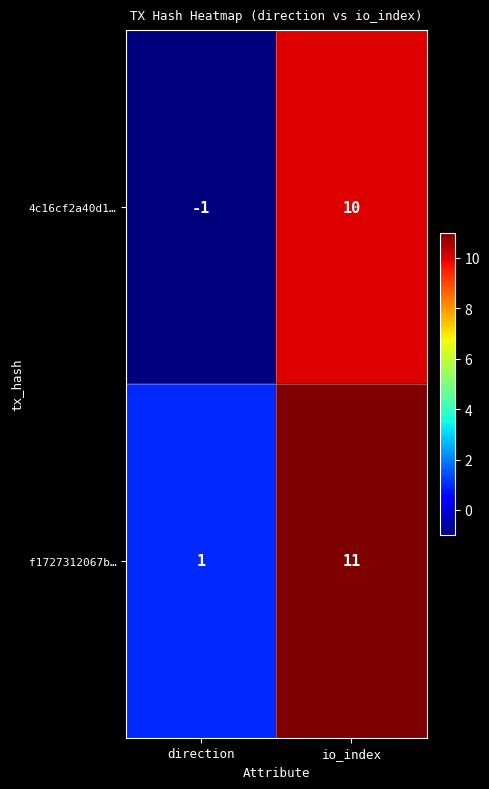

Where is 4c16cf2a40d1… nearest to the value 4?

direction